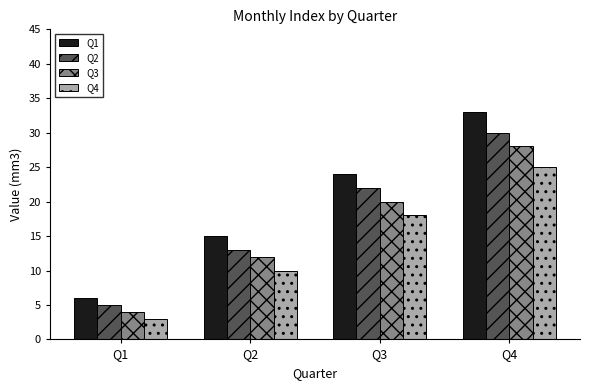

The Q3 series shows 20 at Q3. True or false?

True